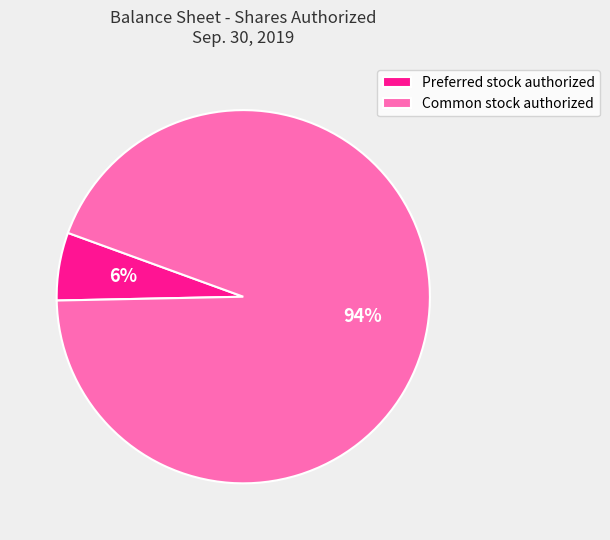

Combined, do Preferred stock authorized and Common stock authorized account for over 50%?

Yes